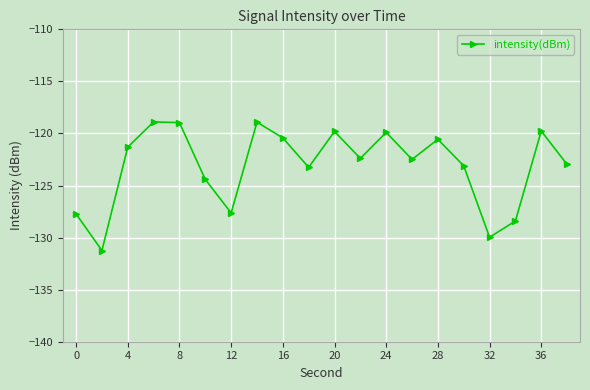

What is the value of the 14th point from the left?

-122.5